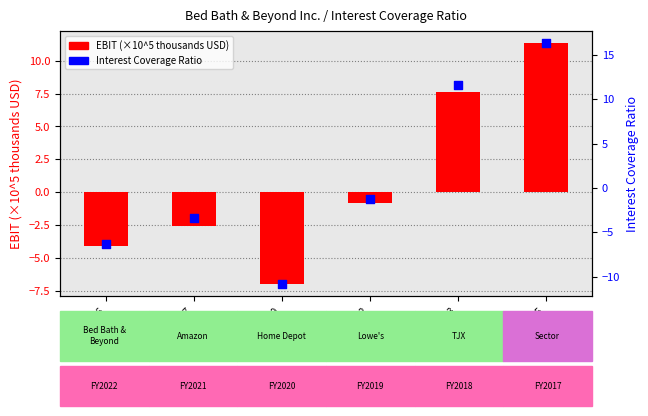

Which series has the largest Y range (max minus min)?

Interest Coverage Ratio